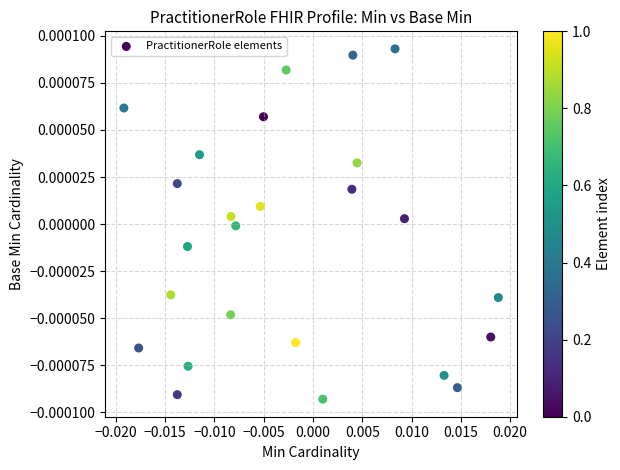

Count the number of points in this scatter plot.

25